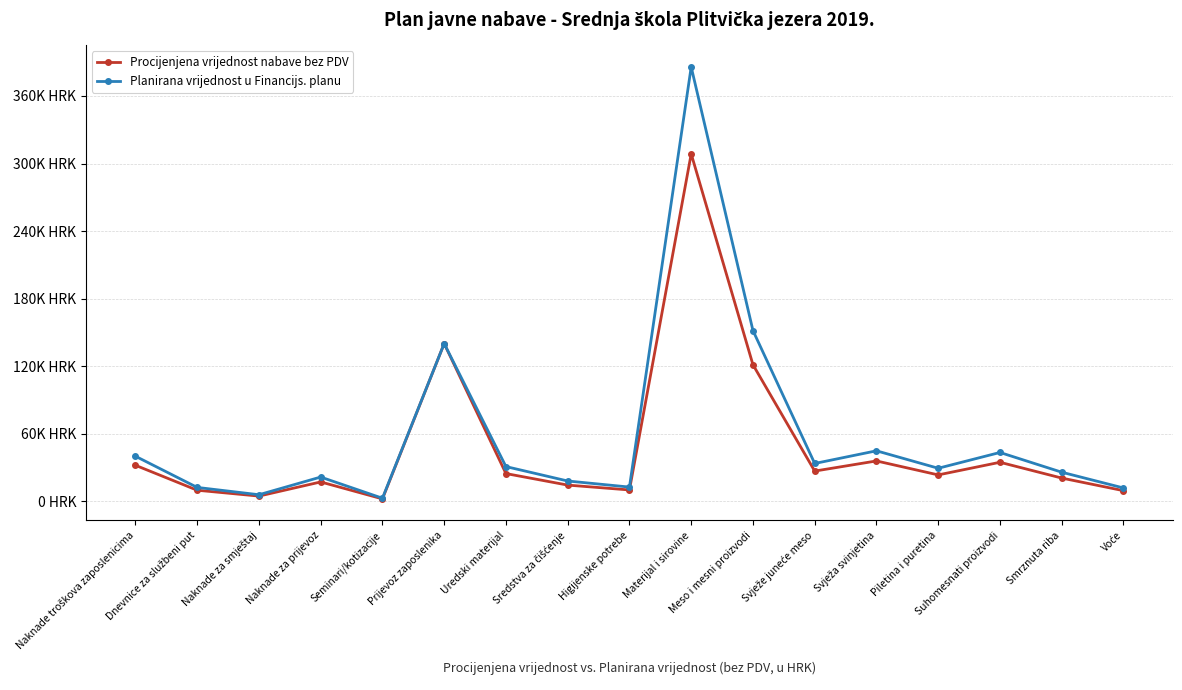

Is it true that Planirana vrijednost u Financijs. planu equals 21700.0 at Naknade za prijevoz?

True